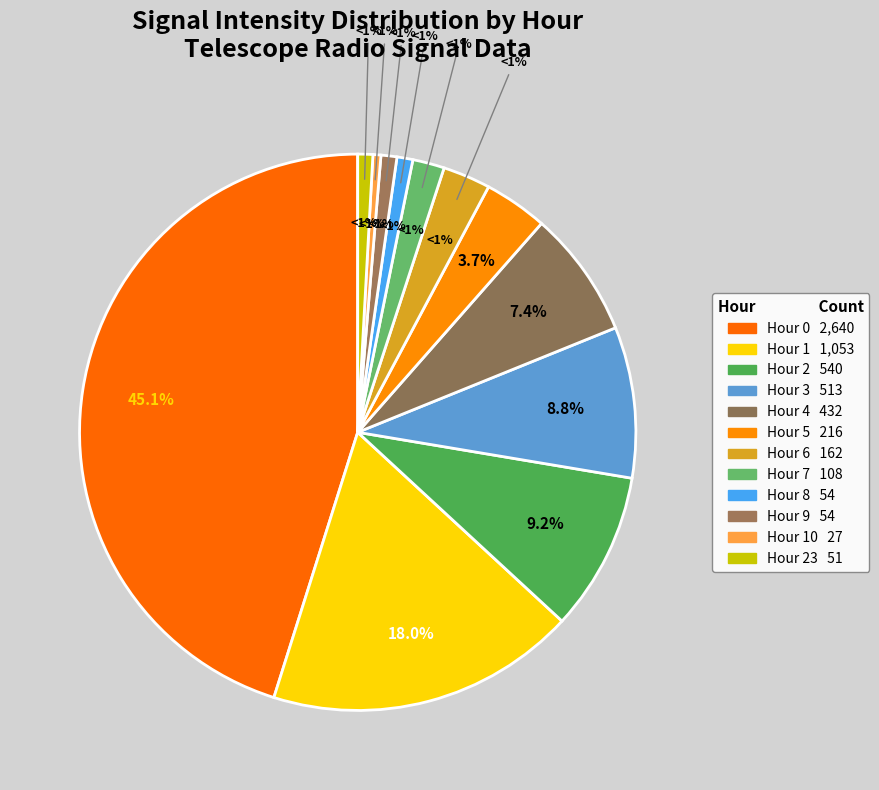

The Hour 2 slice represents 21% of the pie. True or false?

False